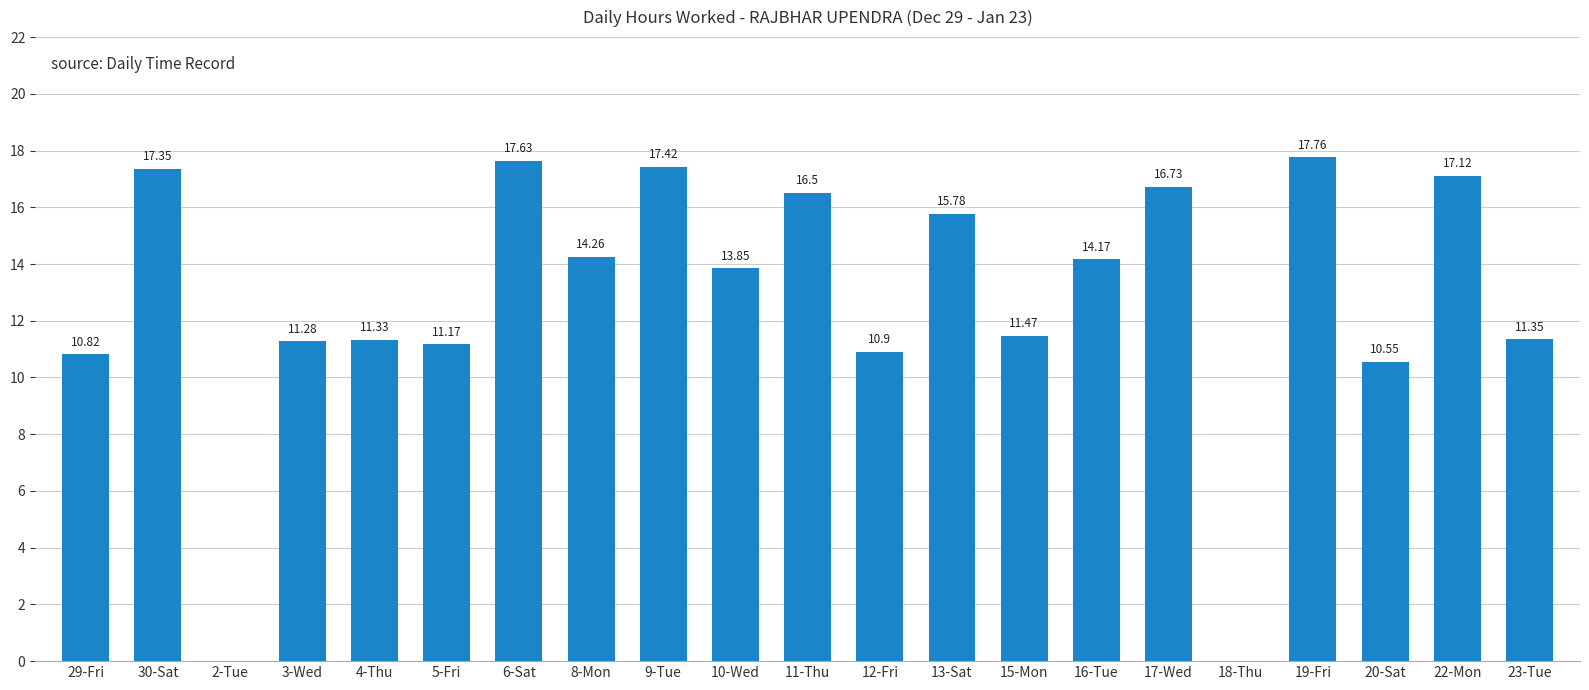

What is the change in value from 3-Wed to 20-Sat?

-0.7